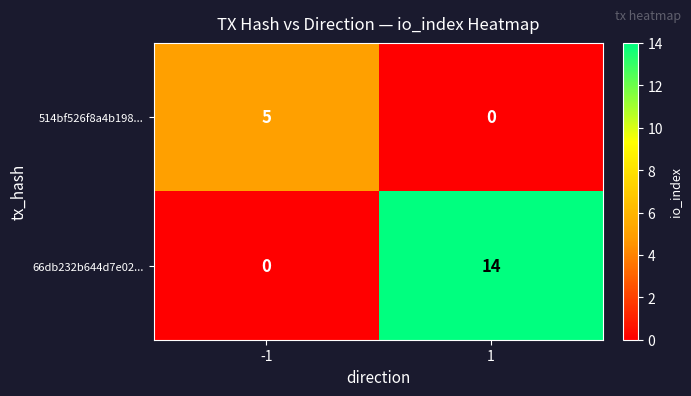

Reading left to right, extract all data points from this chart.

514bf526f8a4b198...: 5	0
66db232b644d7e02...: 0	14